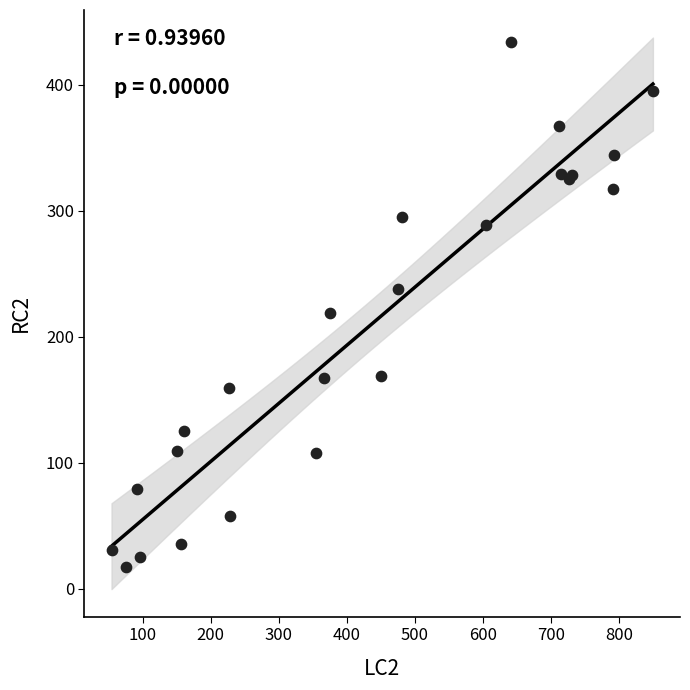

What Y value in the scatter plot is closest to 225?

219